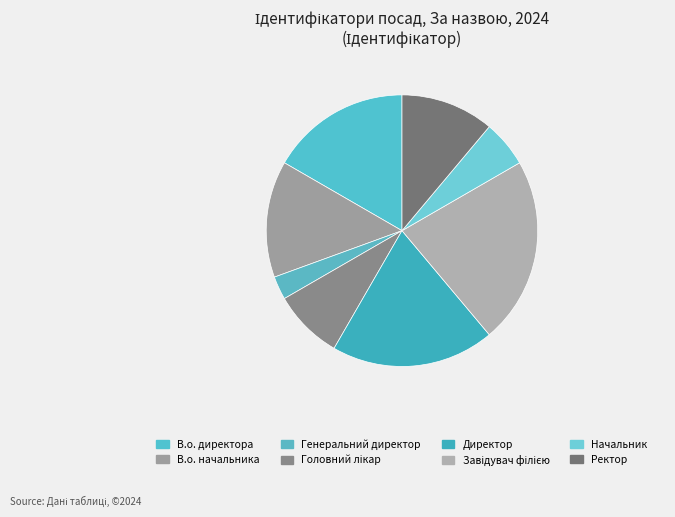

To the nearest percent, what is the average slice percentage?

12%